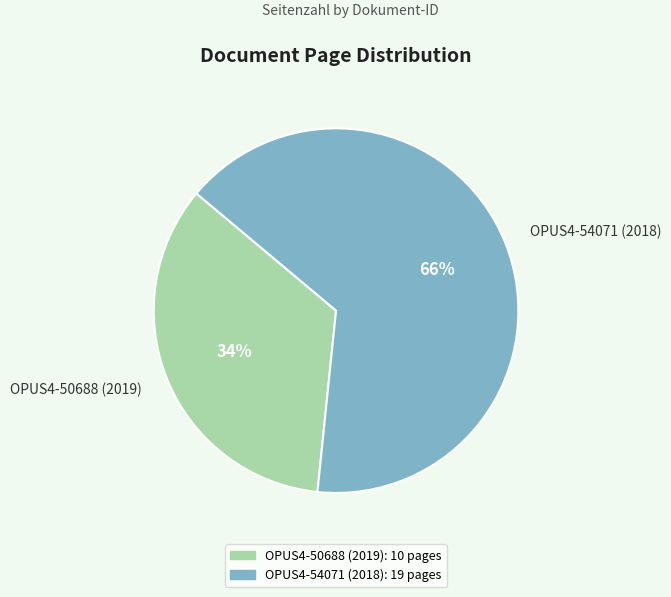

Which slice is the smallest?

OPUS4-50688 (2019)